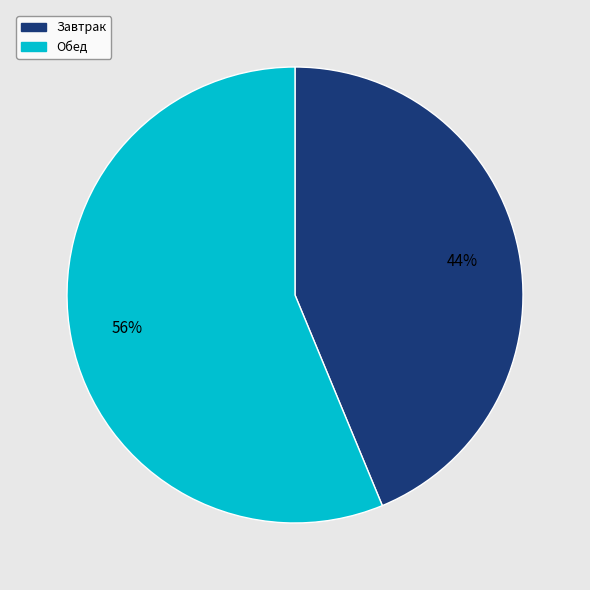

Which slice is the smallest?

Завтрак